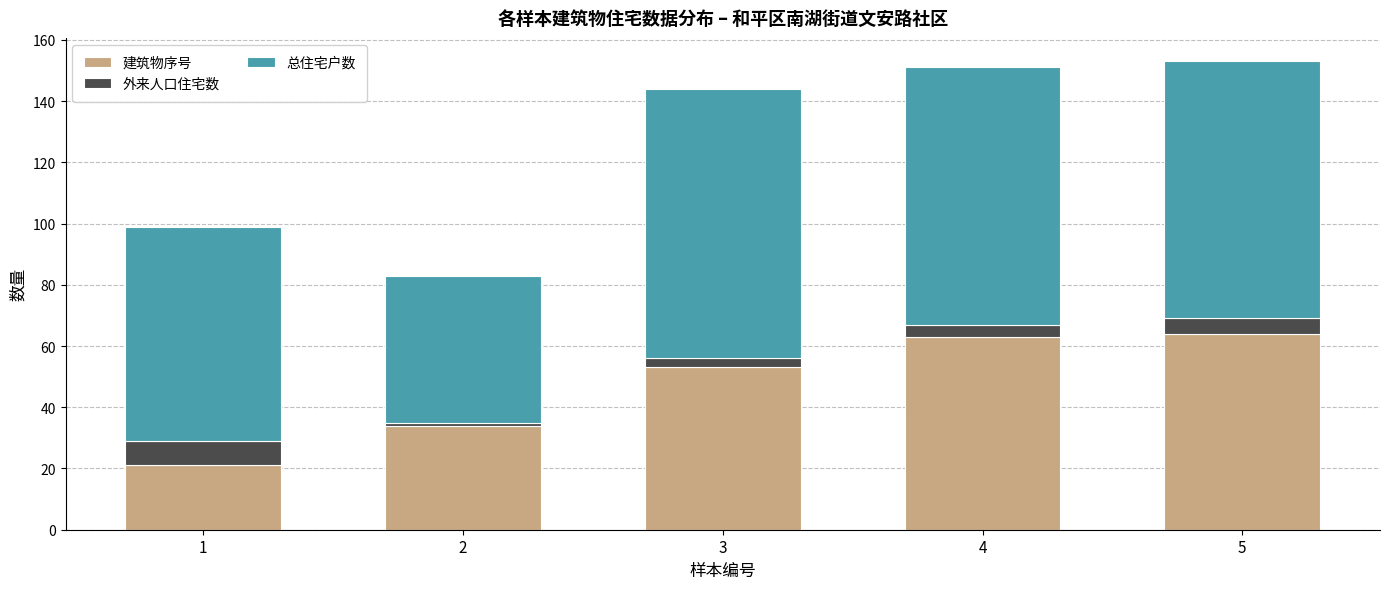

What is the highest value of the 建筑物序号 series?

64